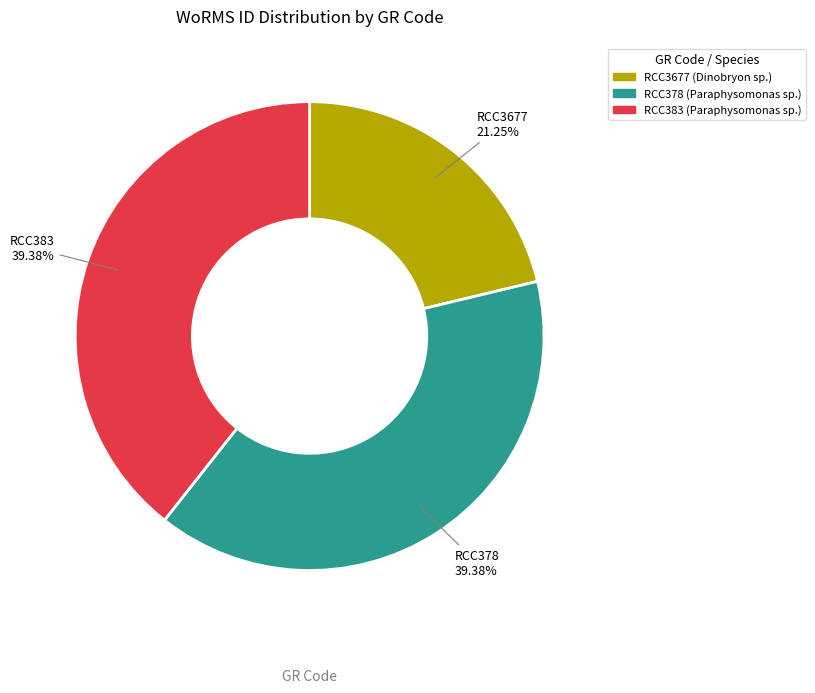

How many segments does this pie chart have?

3